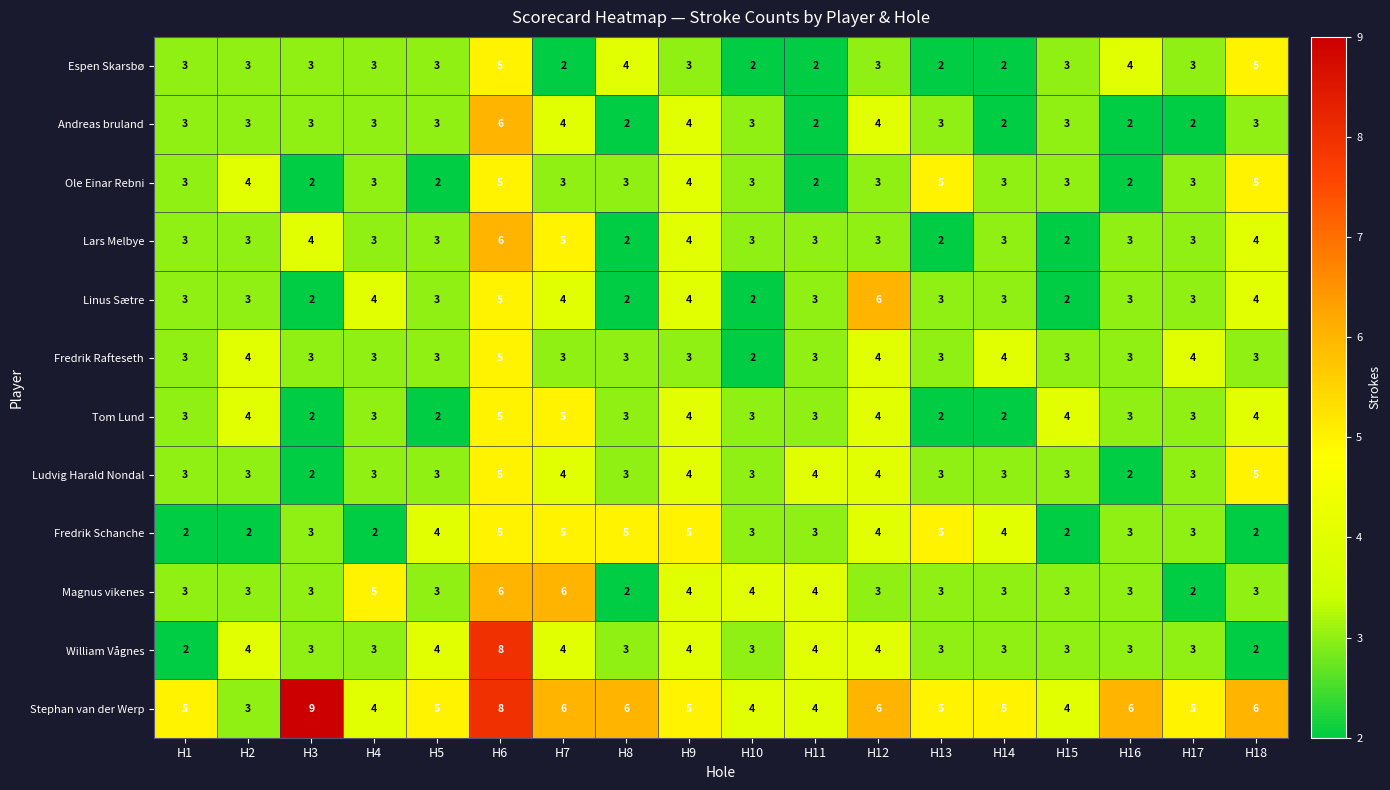

The Espen Skarsbø series shows 3 at H18. True or false?

False